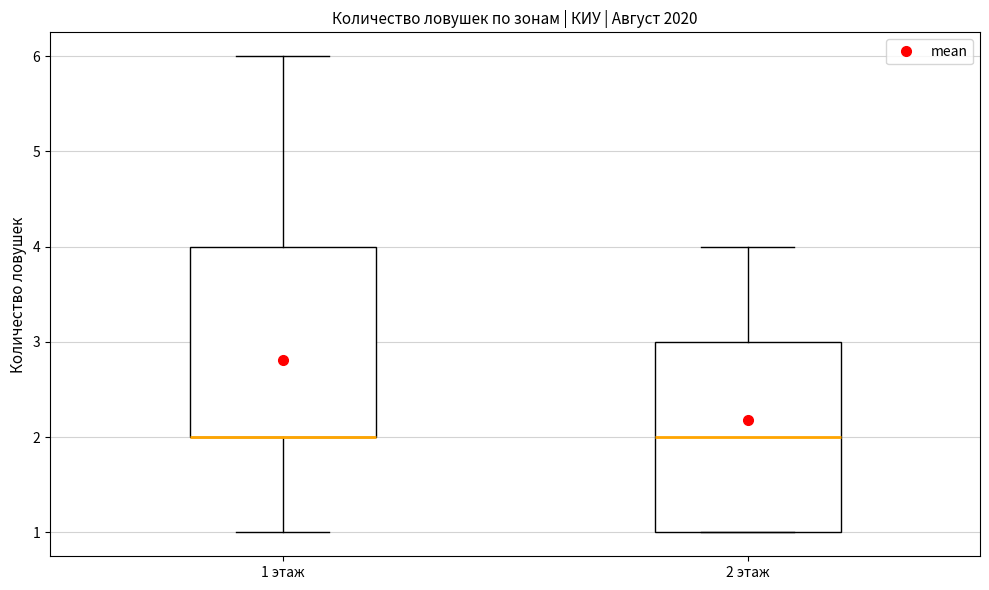

Reading left to right, transcribe this box plot: for each box, give where its median line is, the range the box spans, and where its two whiskers end, as read against the y-axis. The values are not printed on the chart, so give them approximately, as read against the axis.

1 этаж: median 2 (drawn on the box's lower edge), box 2 to 4, whiskers 1 to 6
2 этаж: median 2, box 1 to 3, whiskers 1 to 4